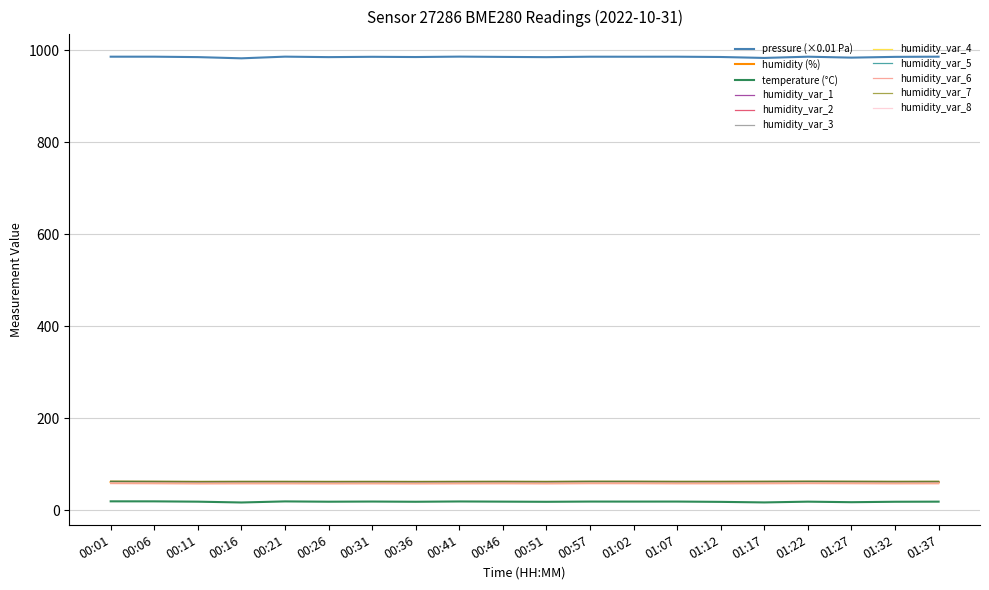

What is the highest value of the humidity_var_6 series?

57.5